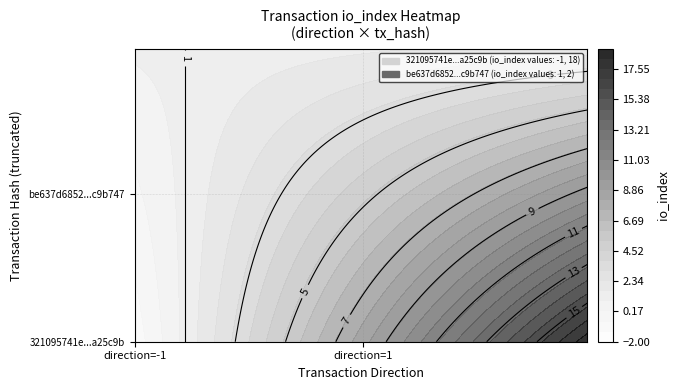

Reading left to right, extract all data points from this chart.

321095741e433ad7f041a51c4ceff4f24a25c9b: -1	18
be637d6852df1feb7445df9eb8edf54ccb7c747: 1	2